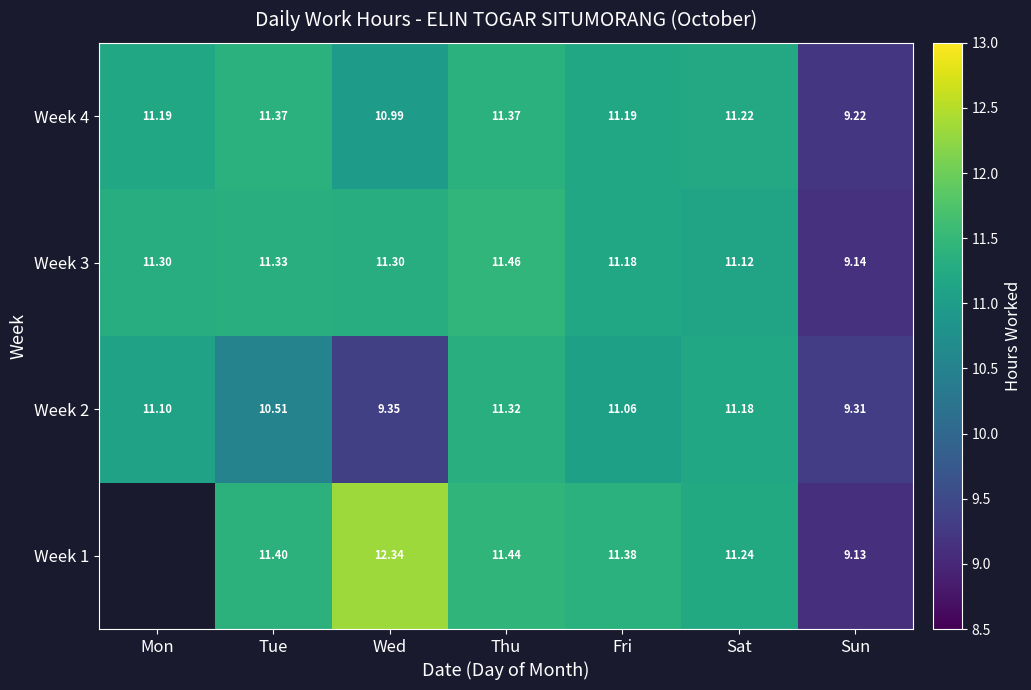

What is the maximum value shown in the chart?

12.3